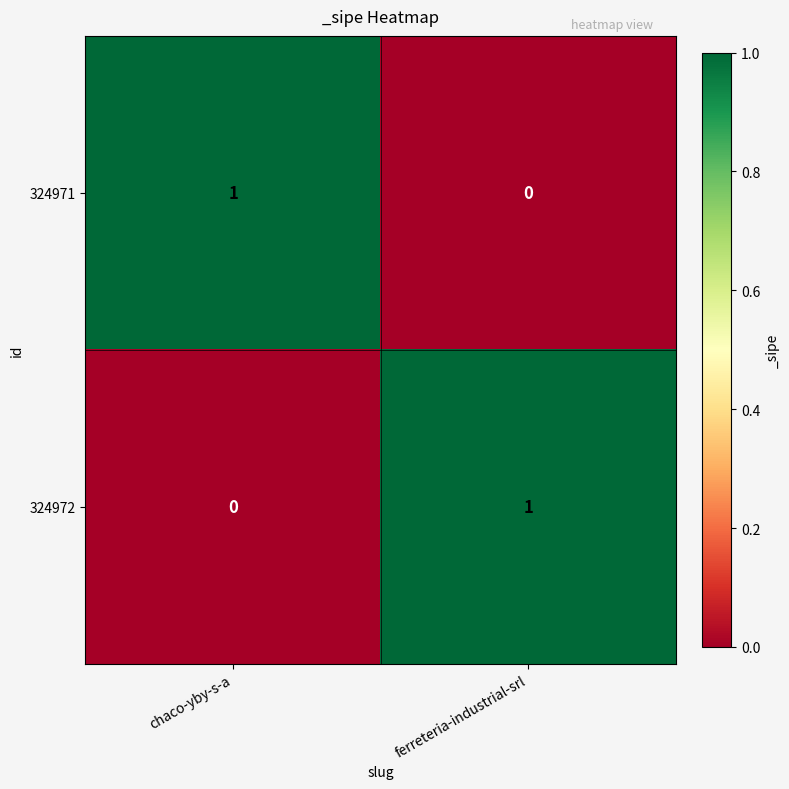

At which label does 324971 reach its peak?

chaco-yby-s-a